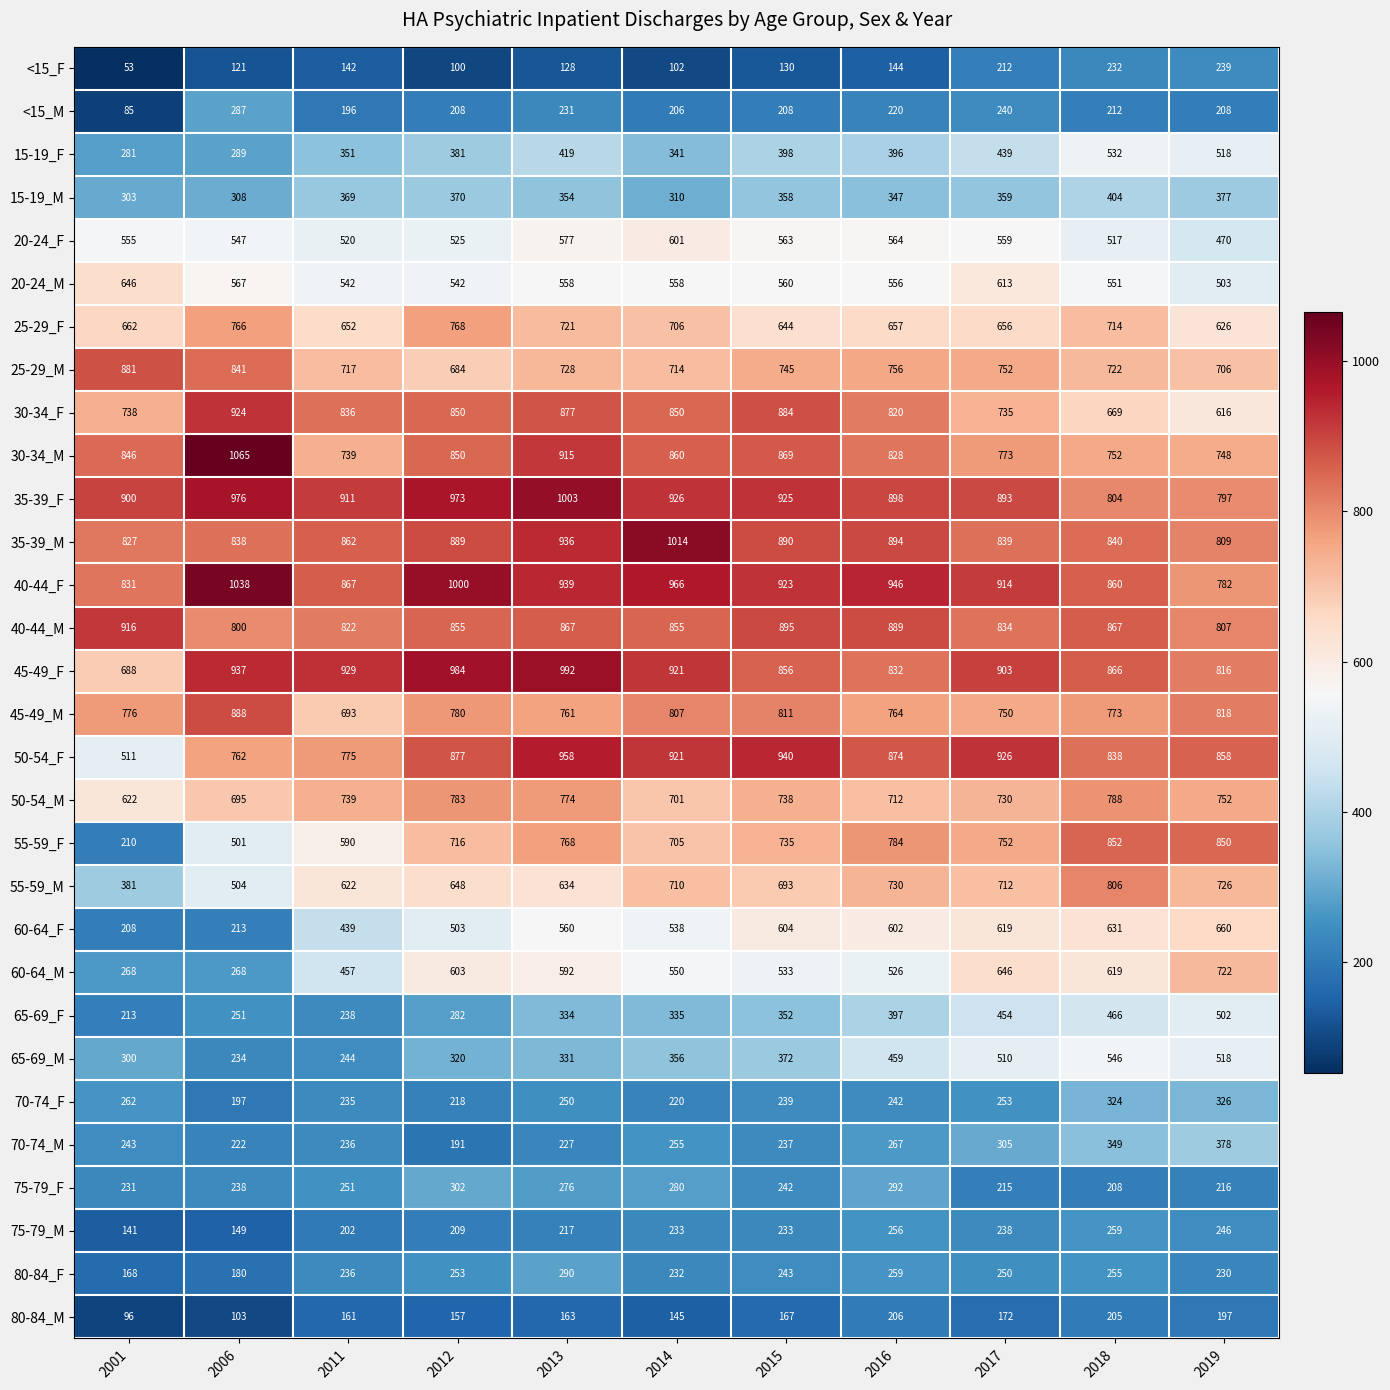

Which series has the largest range (max minus min)?

55-59_F